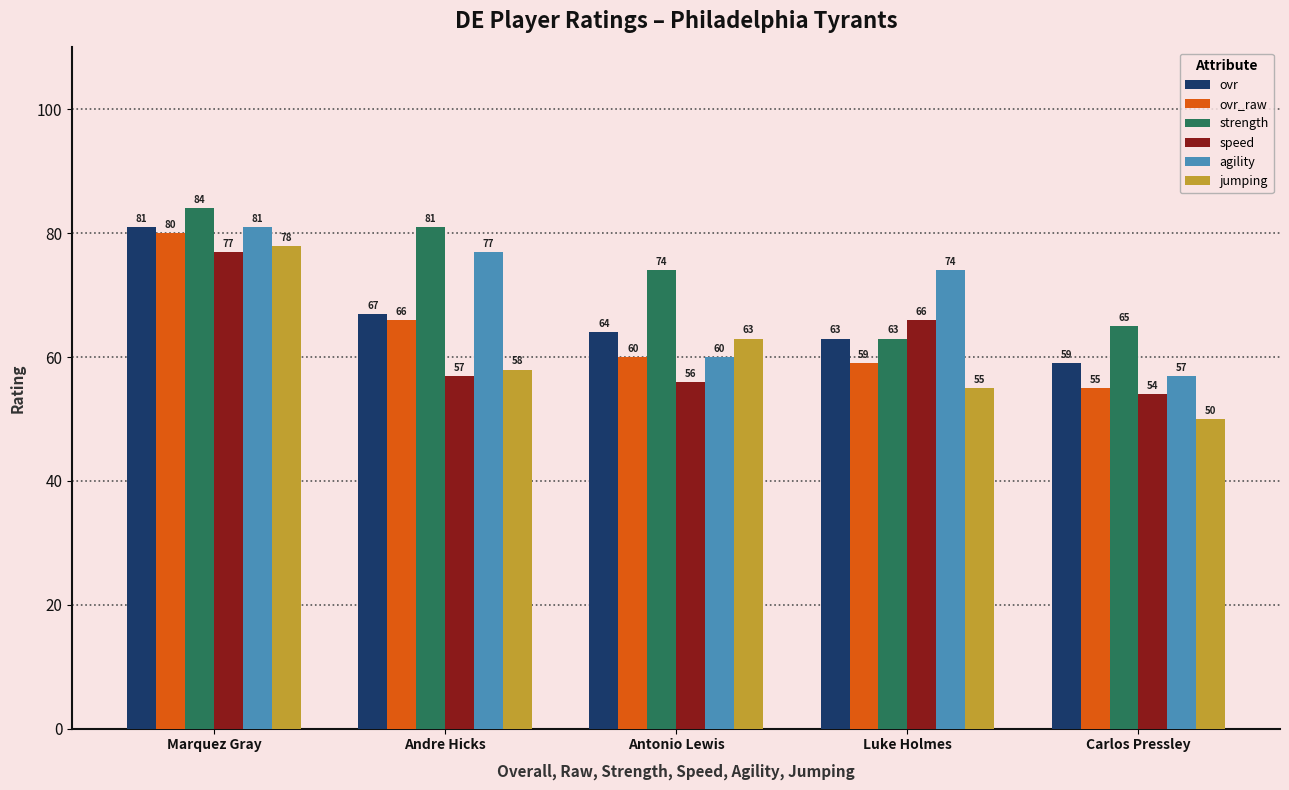

Is it true that speed equals 96 at Antonio Lewis?

False